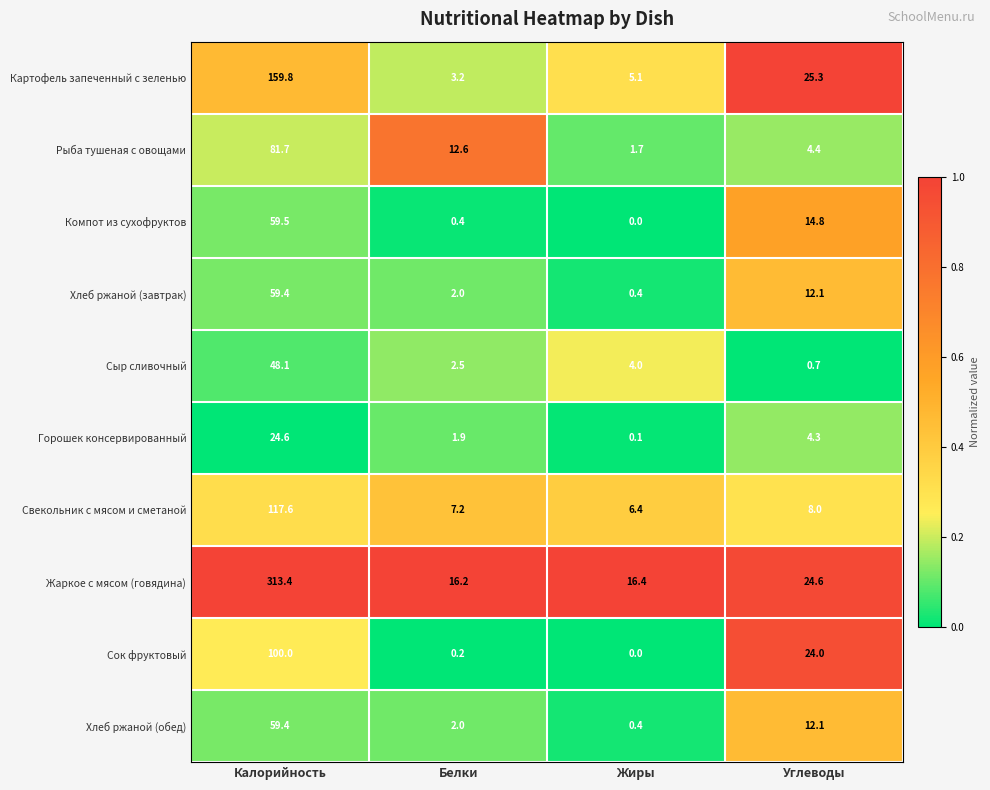

Rank the categories by Сок фруктовый value from highest to lowest.

Калорийность, Углеводы, Белки, Жиры